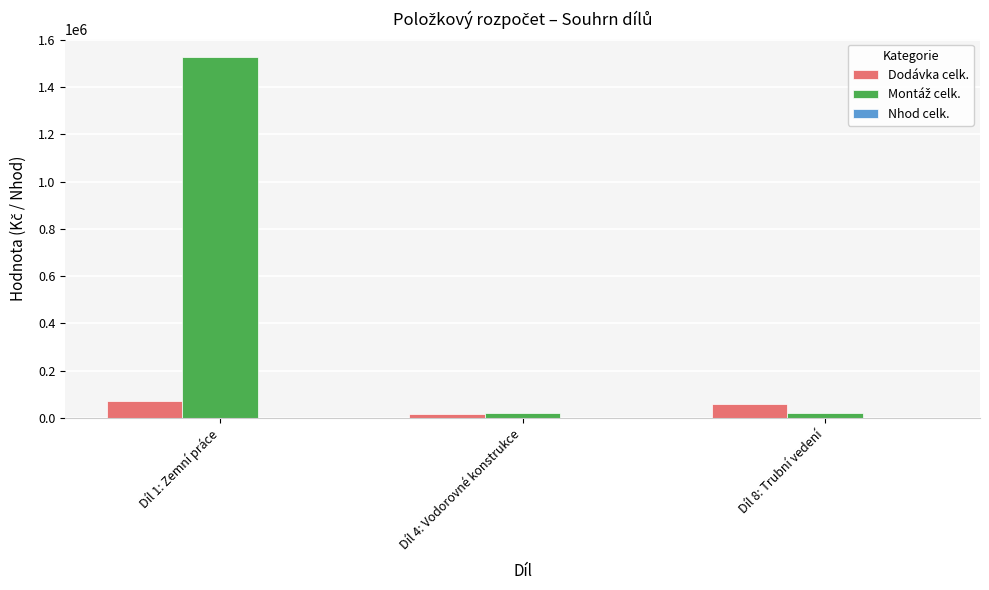

At which category is the sum across all series the highest?

Díl 1: Zemní práce